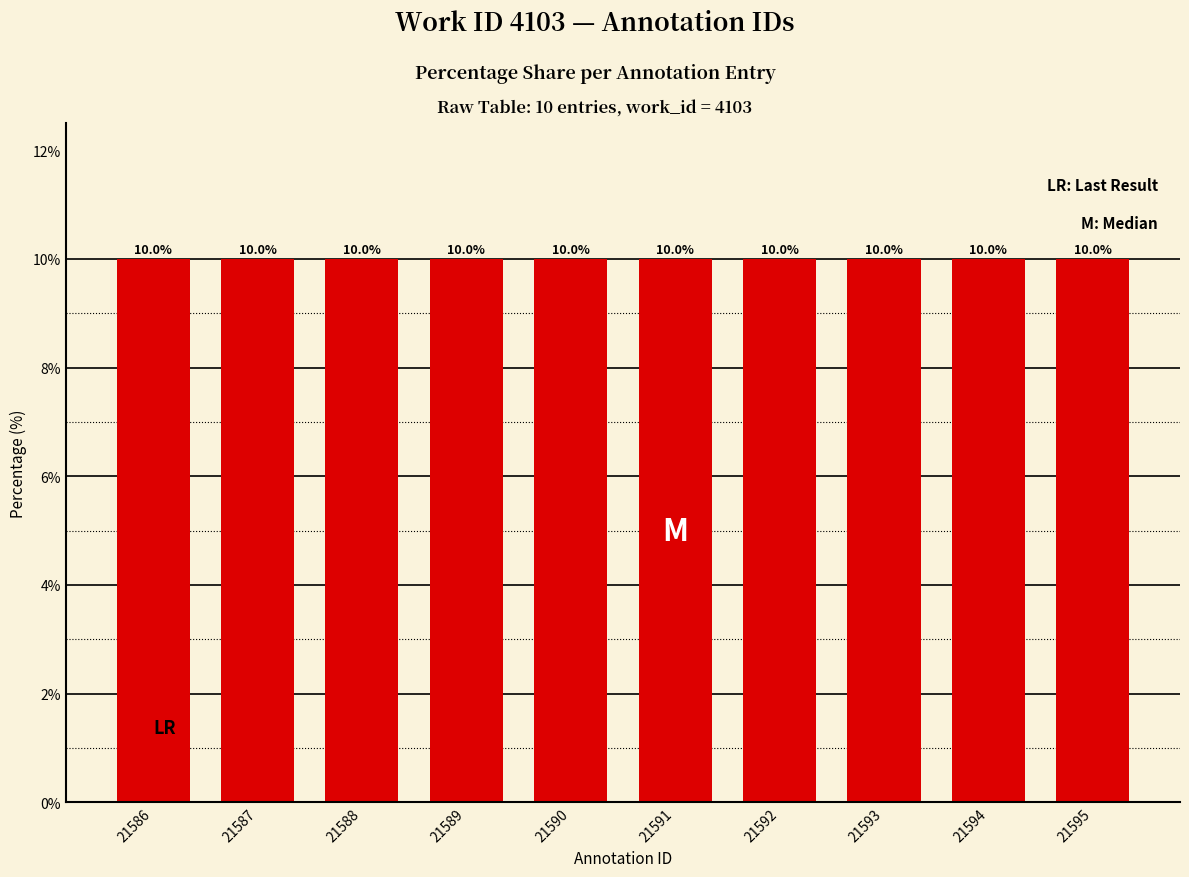

The chart shows a value of 10.0 at 21589. True or false?

True